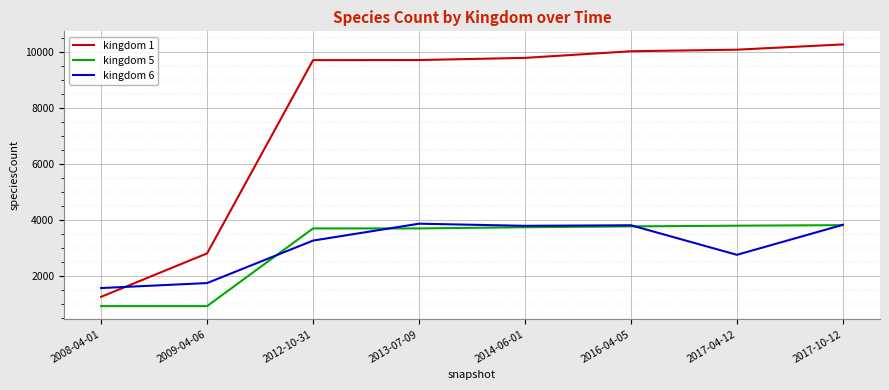

What is the spread (max minus min) of values at 2014-06-01?

6050